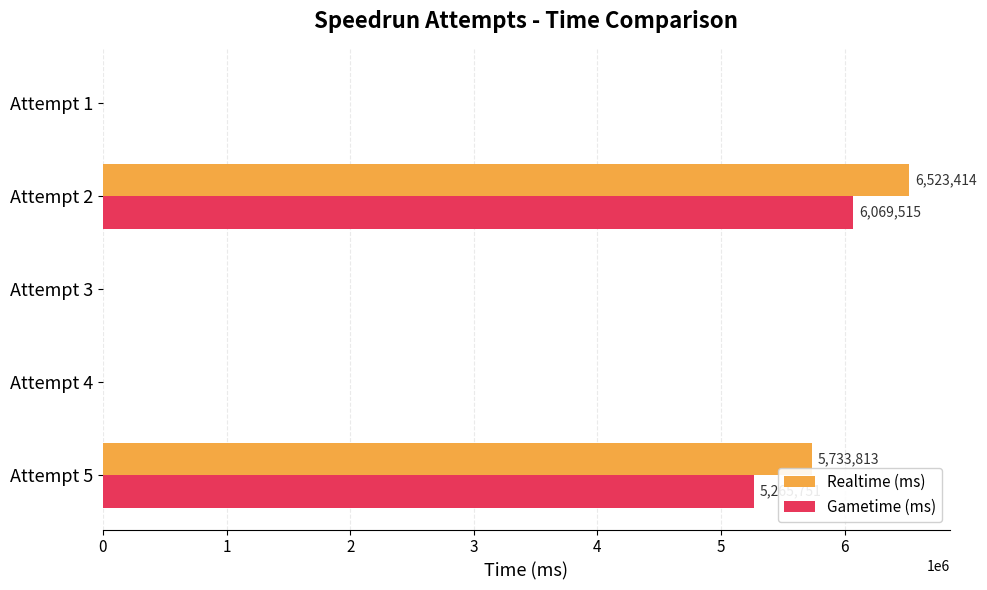

The value of Gametime (ms) at Attempt 5 is 5265751. True or false?

True